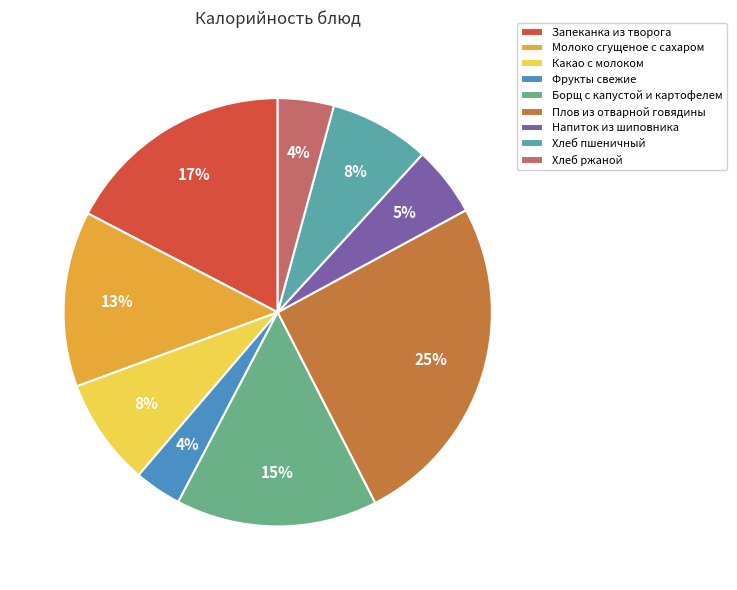

How many slices are in this pie chart?

9